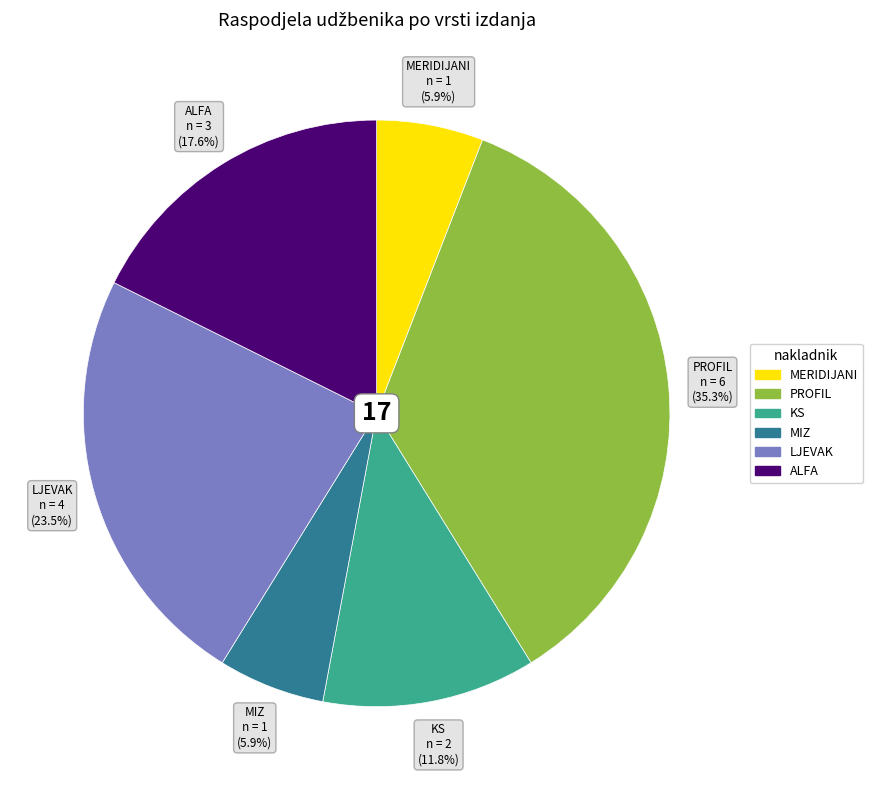

What is the largest slice in the pie chart?

PROFIL